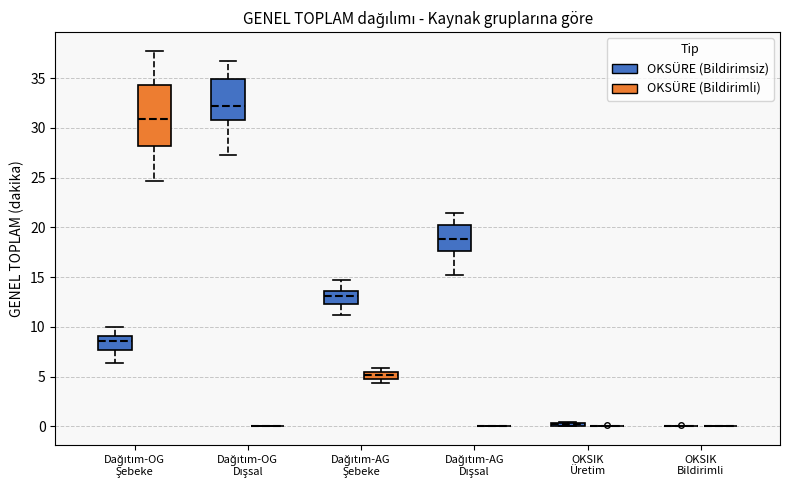

Which box is the tallest, from its lower edge to its upper edge?

Dağıtım-OG Şebeke (OKSÜRE (Bildirimli))